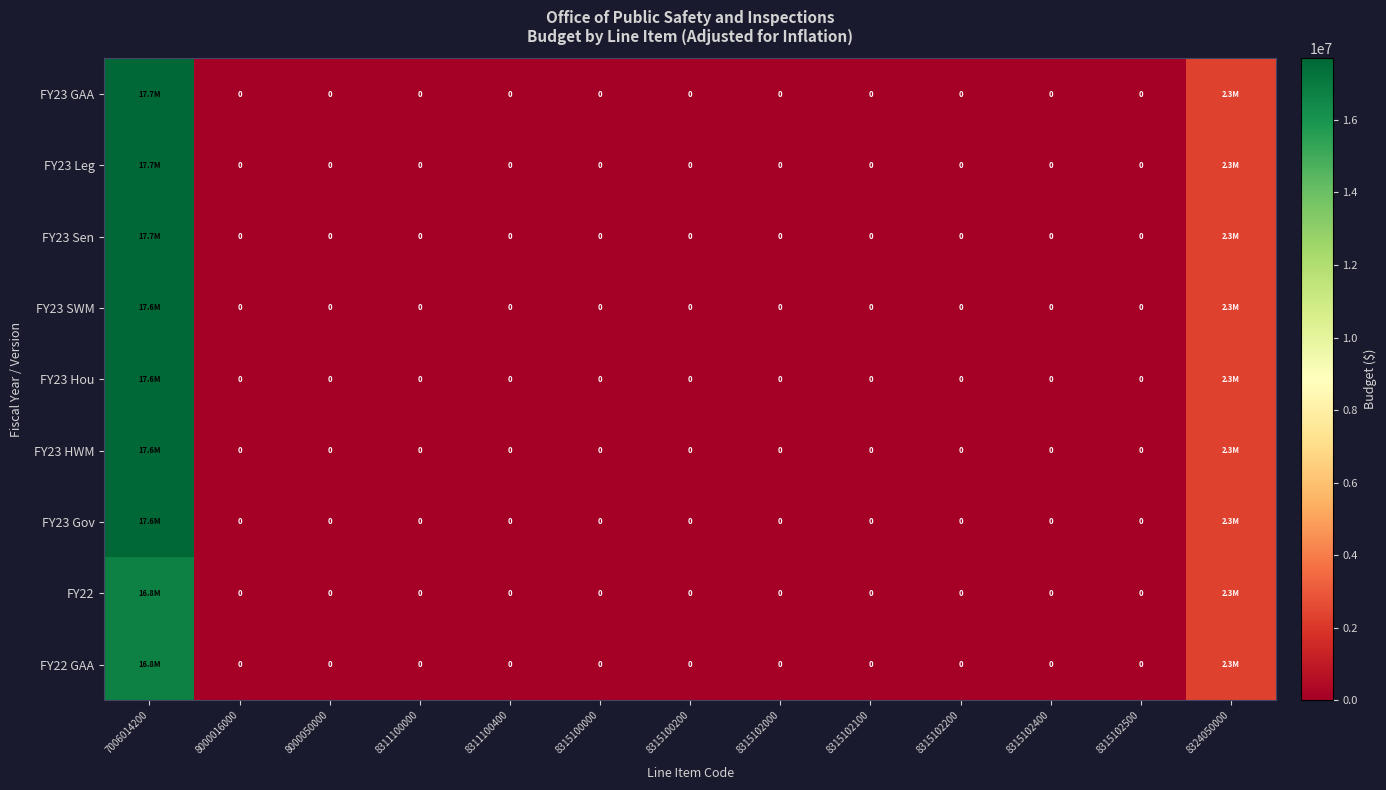

Which series has the largest total across all categories?

FY23 GAA